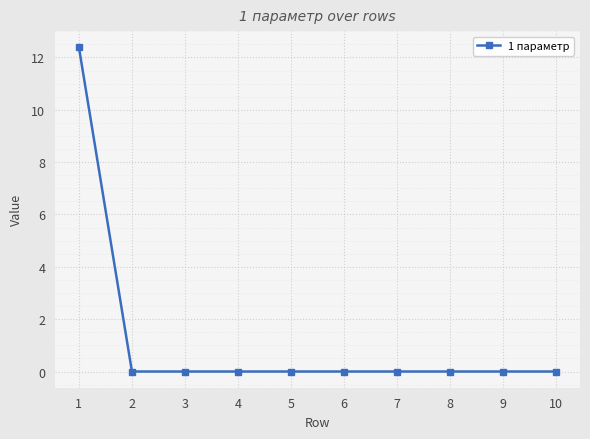

Reading left to right, transcribe all the data shown in this chart.

12.4	0.0	0.0	0.0	0.0	0.0	0.0	0.0	0.0	0.0